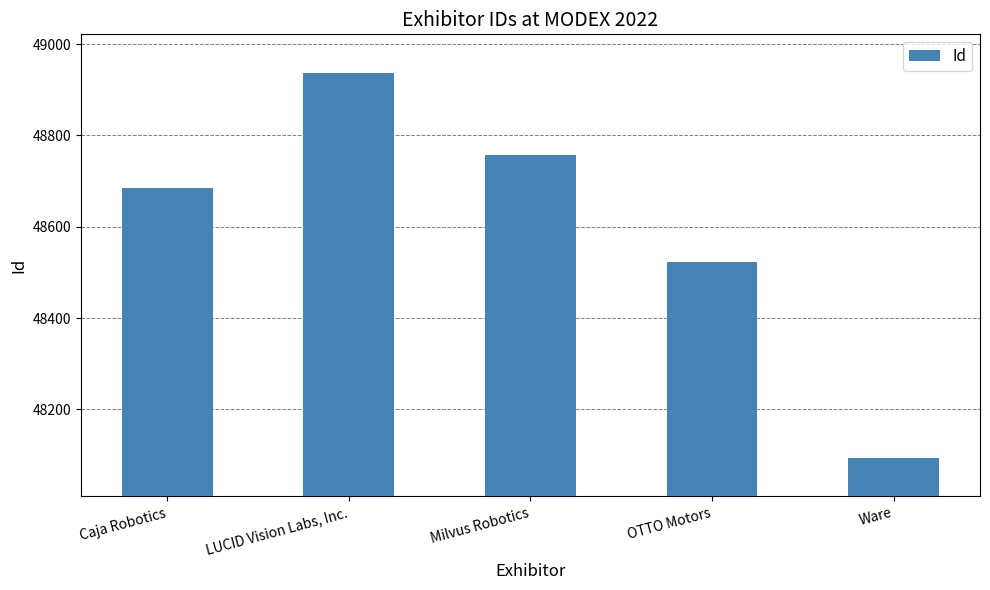

Read the value at LUCID Vision Labs, Inc., to the nearest 100.

48900